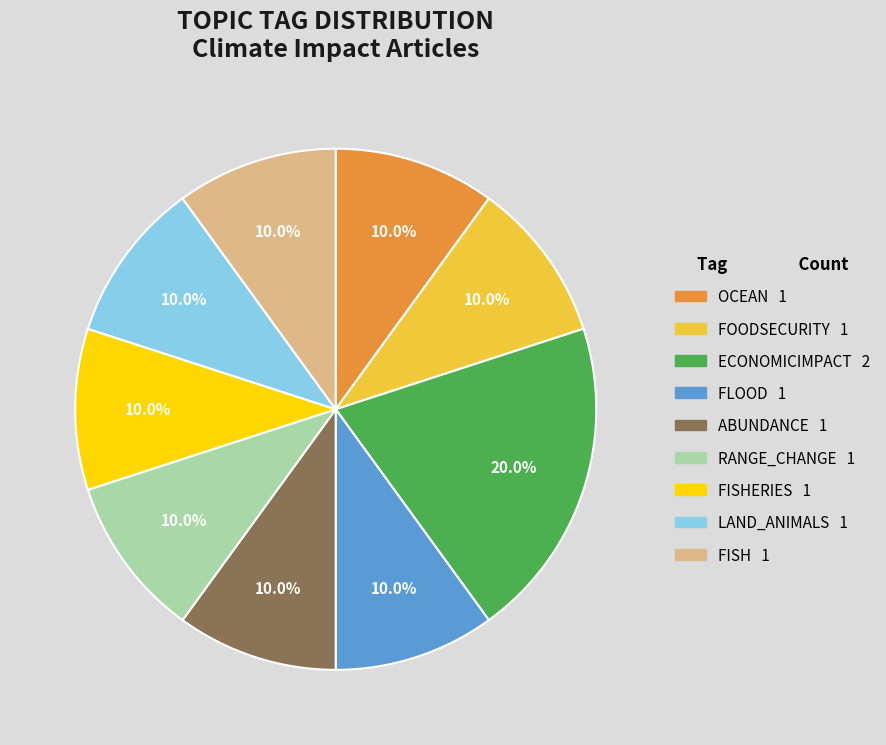

Does any single category account for the majority?

No